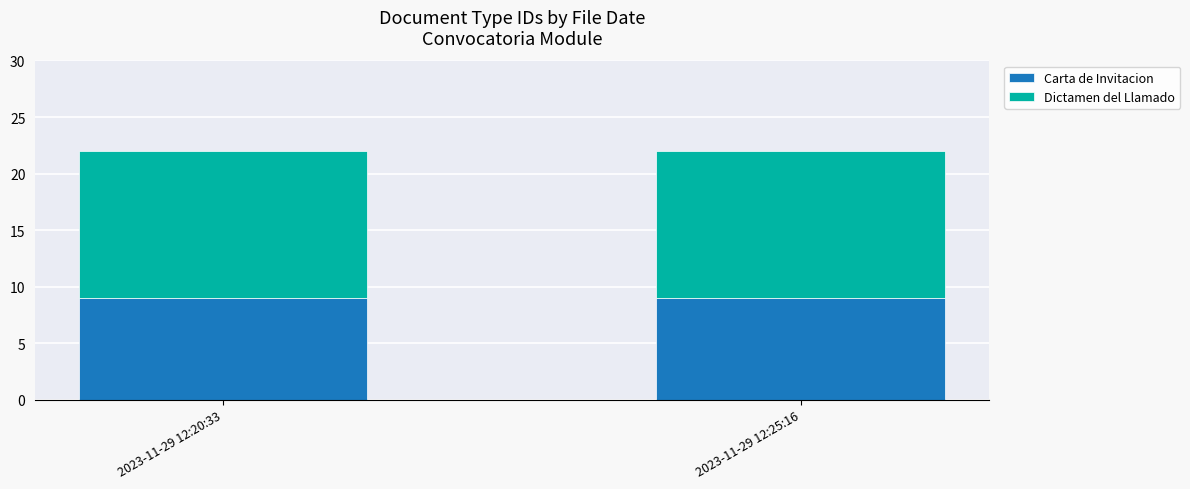

Are the bars horizontal?

No